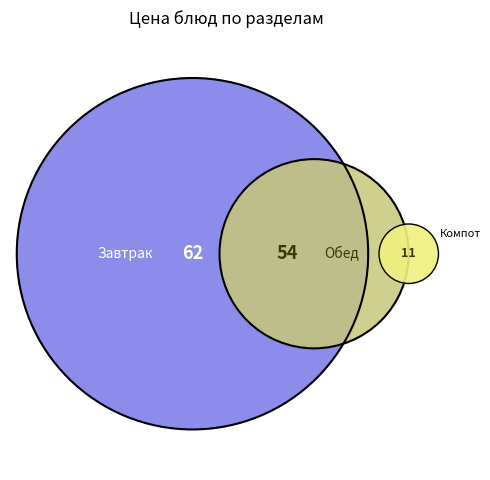

Is Суп картофельный the majority of the pie?

No